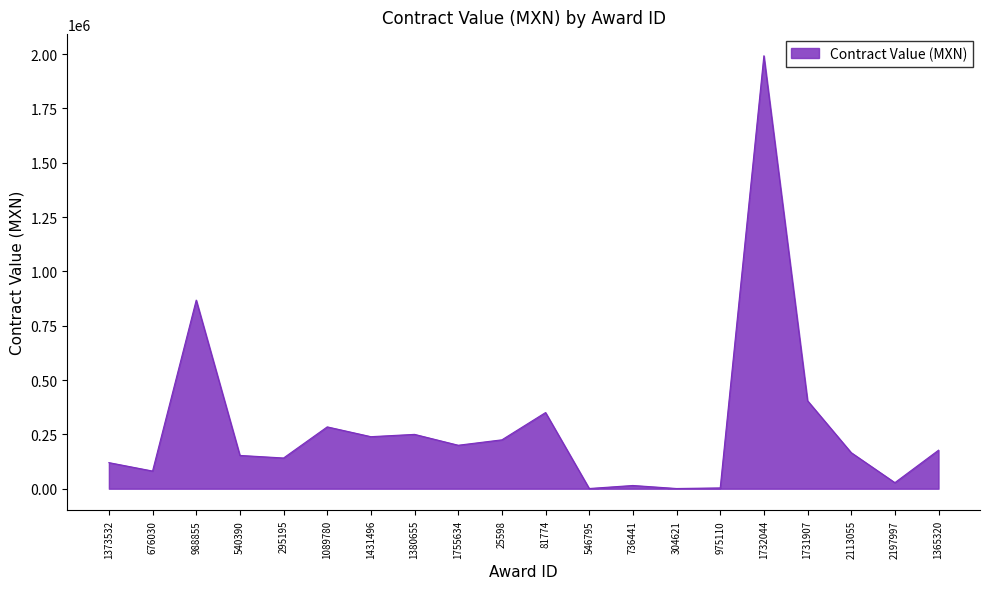

Which has a higher value, 546795 or 676030?

676030